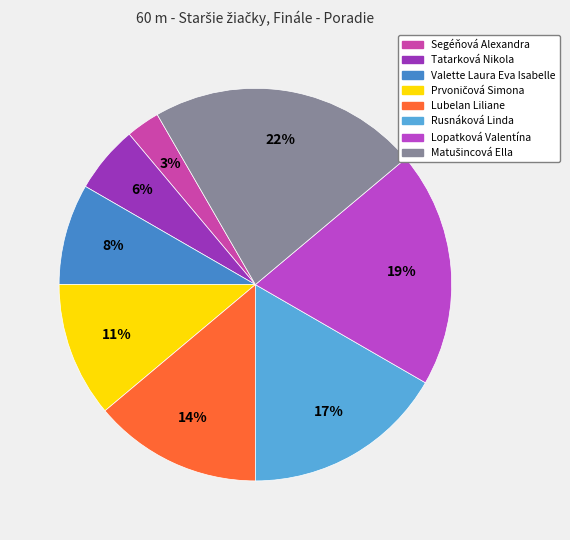

Approximately how many times larger is the value at Rusnáková Linda compared to Lubelan Liliane?

1.2